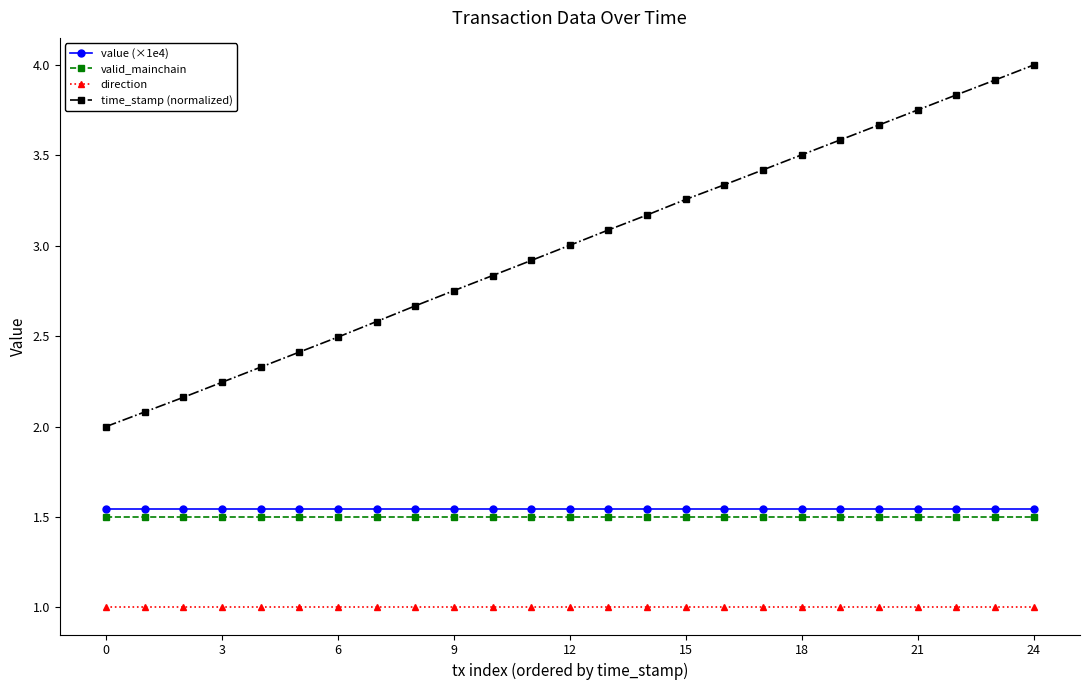

Which series has the widest spread of values?

time_stamp (normalized)